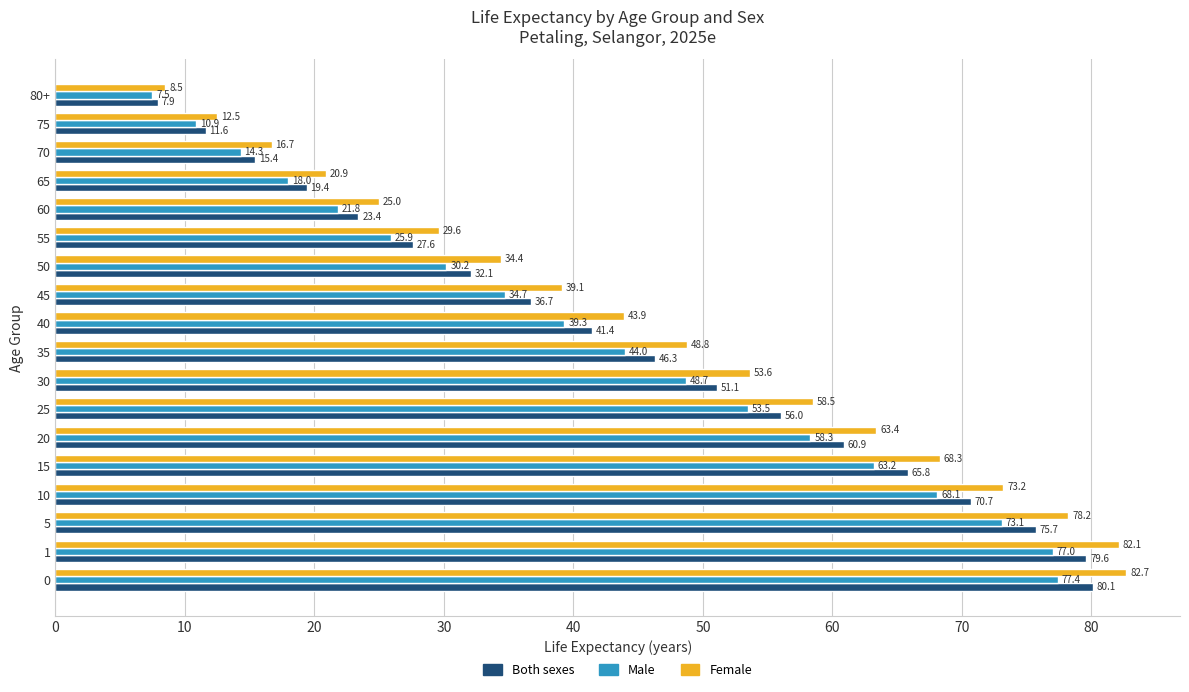

What is the difference between the maximum and minimum values in the Male series?

69.9